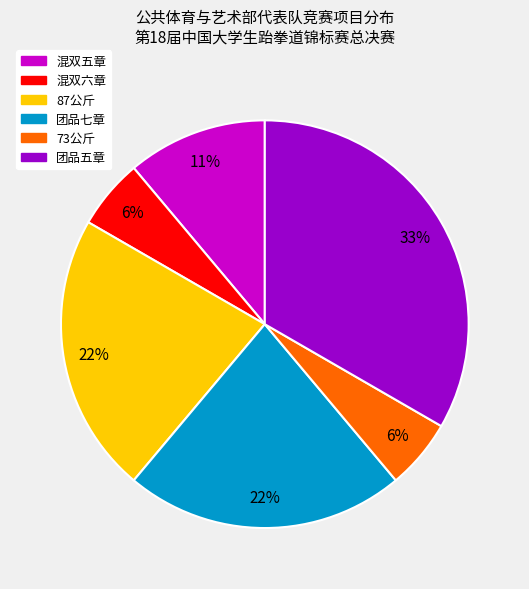

How many segments does this pie chart have?

6